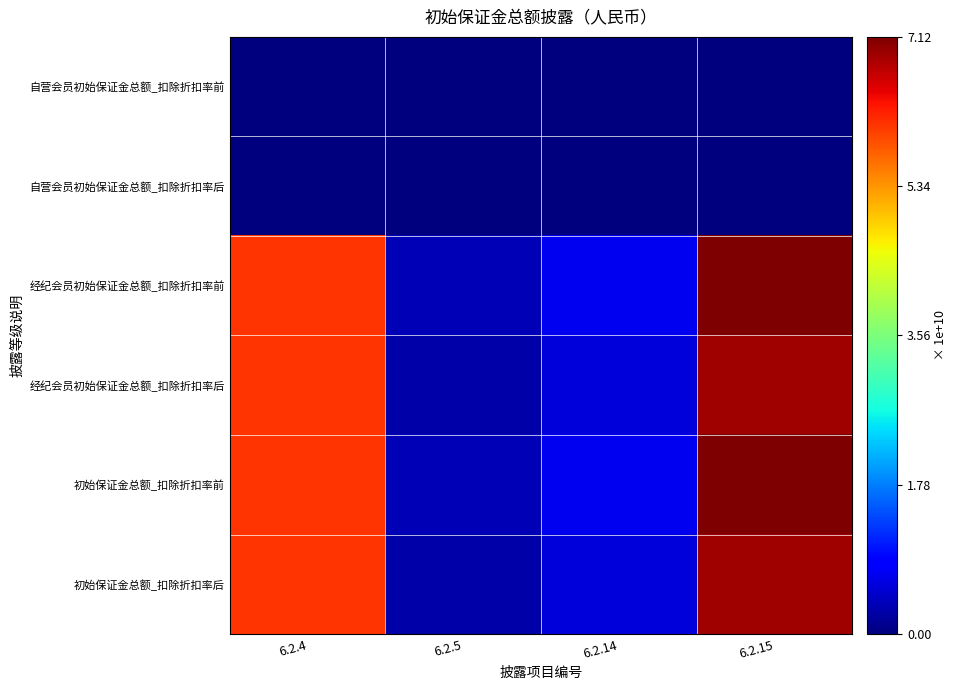

Between 6.2.14 and 6.2.15, which series saw the biggest shift?

初始保证金总额_扣除折扣率前